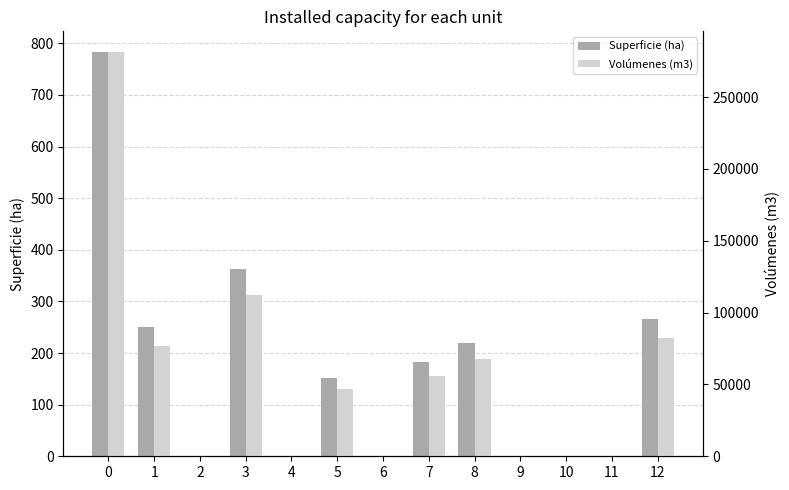

What is the greatest value displayed?

281738.8